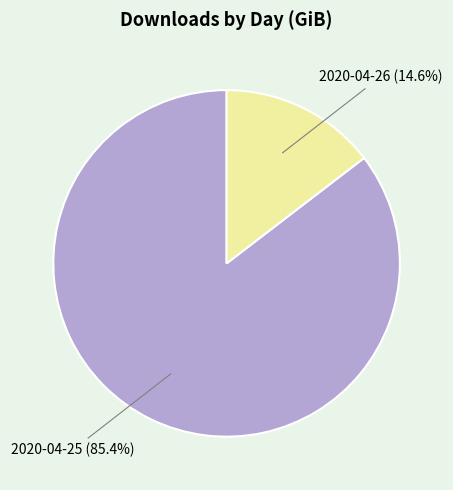

What is the largest slice in the pie chart?

2020-04-25